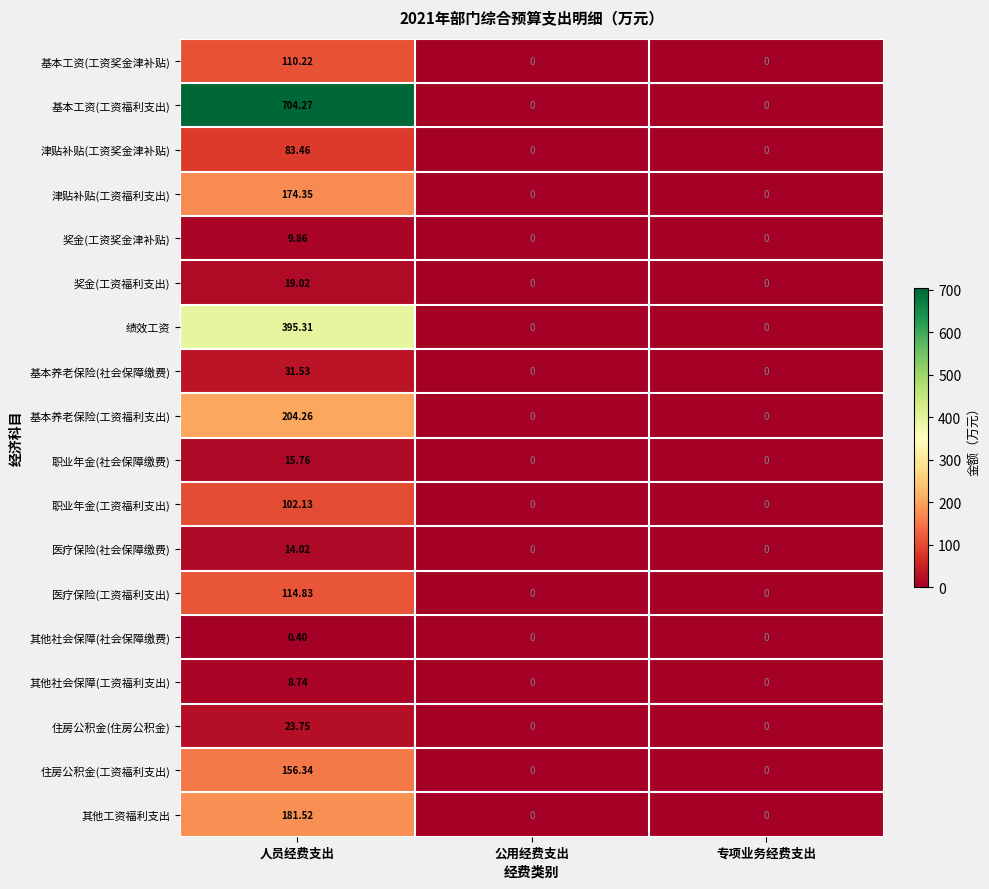

Which category has the highest value across all series?

人员经费支出